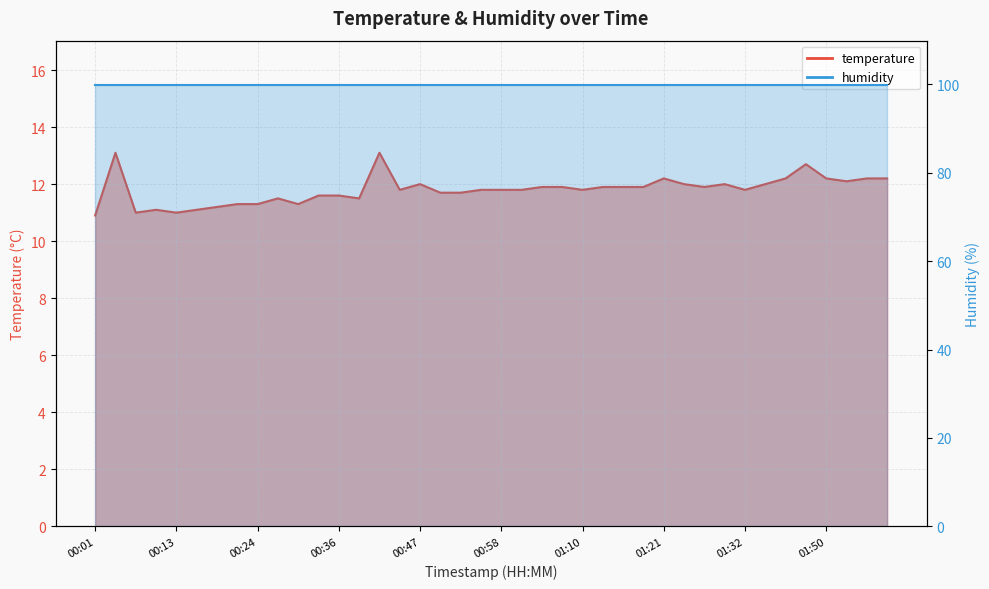

Reading left to right, transcribe all the data shown in this chart.

00:01=10.9	00:04=13.1	00:07=11.0	00:10=11.1	00:13=11.0	00:16=11.1	00:18=11.2	00:21=11.3	00:24=11.3	00:27=11.5	00:30=11.3	00:33=11.6	00:36=11.6	00:38=11.5	00:41=13.1	00:44=11.8	00:47=12.0	00:50=11.7	00:53=11.7	00:55=11.8	00:58=11.8	01:01=11.8	01:04=11.9	01:07=11.9	01:10=11.8	01:12=11.9	01:15=11.9	01:18=11.9	01:21=12.2	01:24=12.0	01:27=11.9	01:29=12.0	01:32=11.8	01:35=12.0	01:38=12.2	01:41=12.7	01:50=12.2	01:53=12.1	01:55=12.2	01:58=12.2